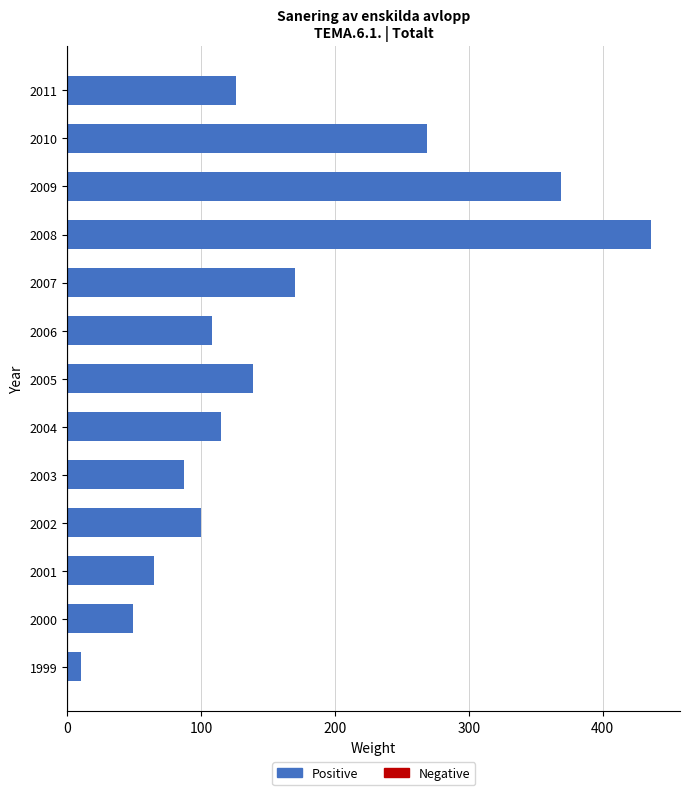

Reading top to bottom, what are all the values shown in this chart?

2011=126	2010=269	2009=369	2008=436	2007=170	2006=108	2005=139	2004=115	2003=87	2002=100	2001=65	2000=49	1999=10